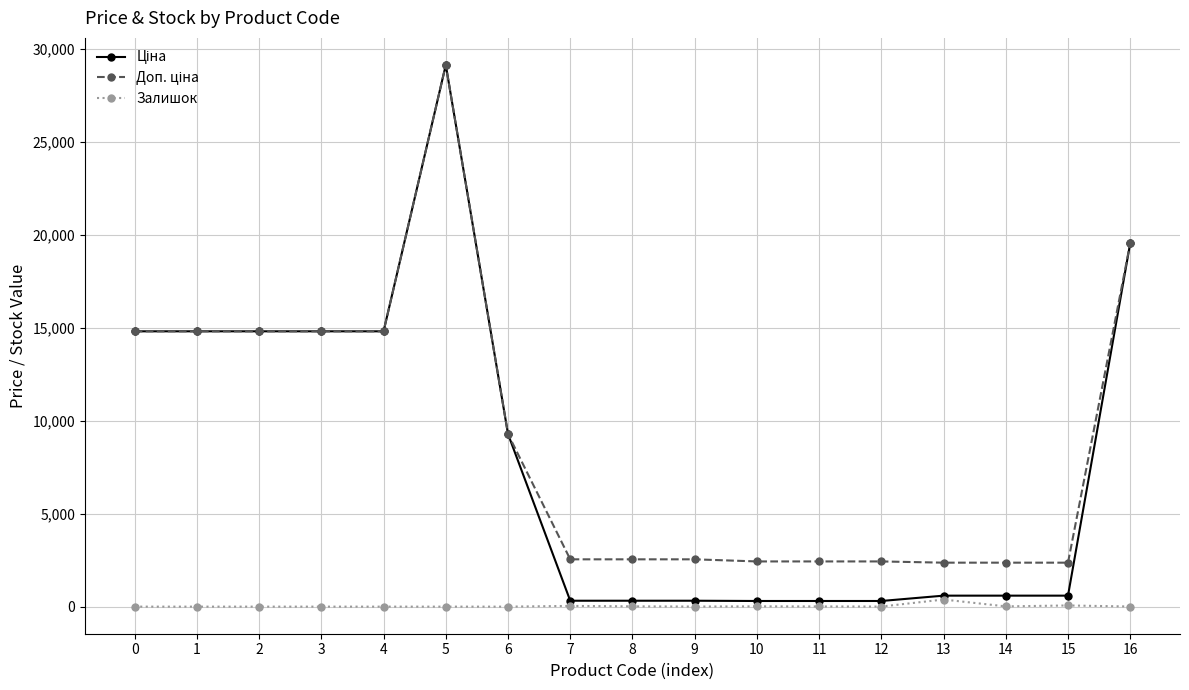

Does the chart have visible grid lines?

Yes